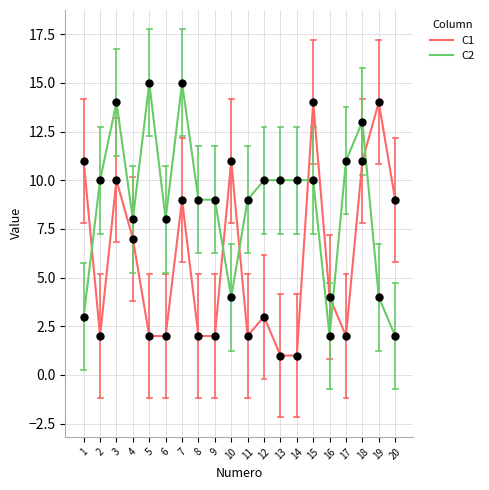

At which label is C1 closest to 7?

4